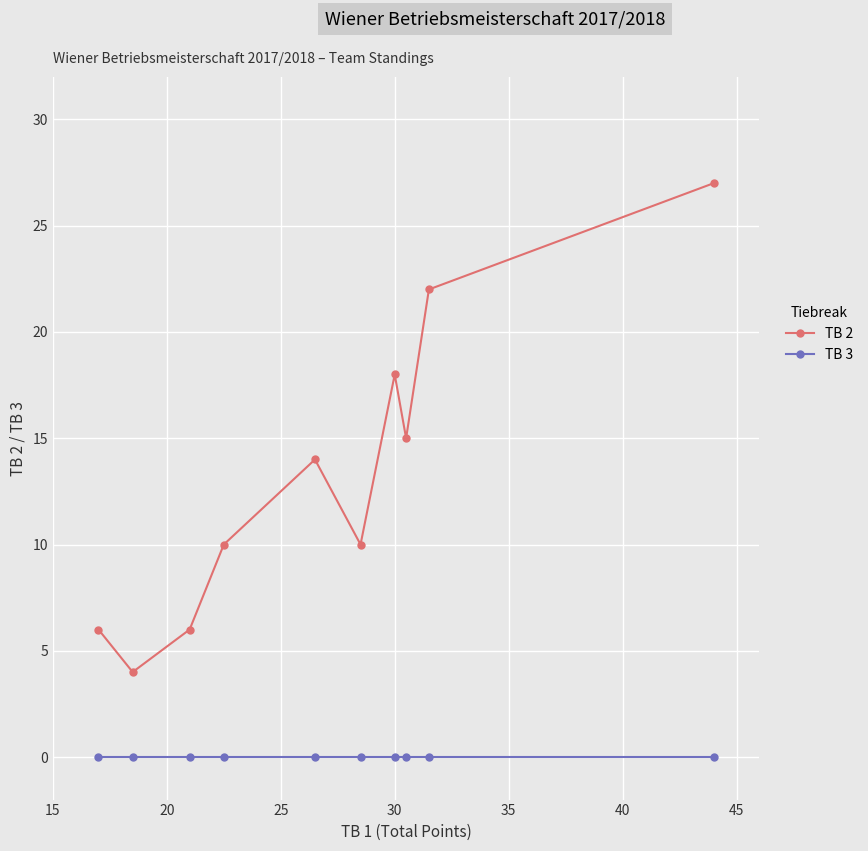

What is the sum of all TB 2 values?

132